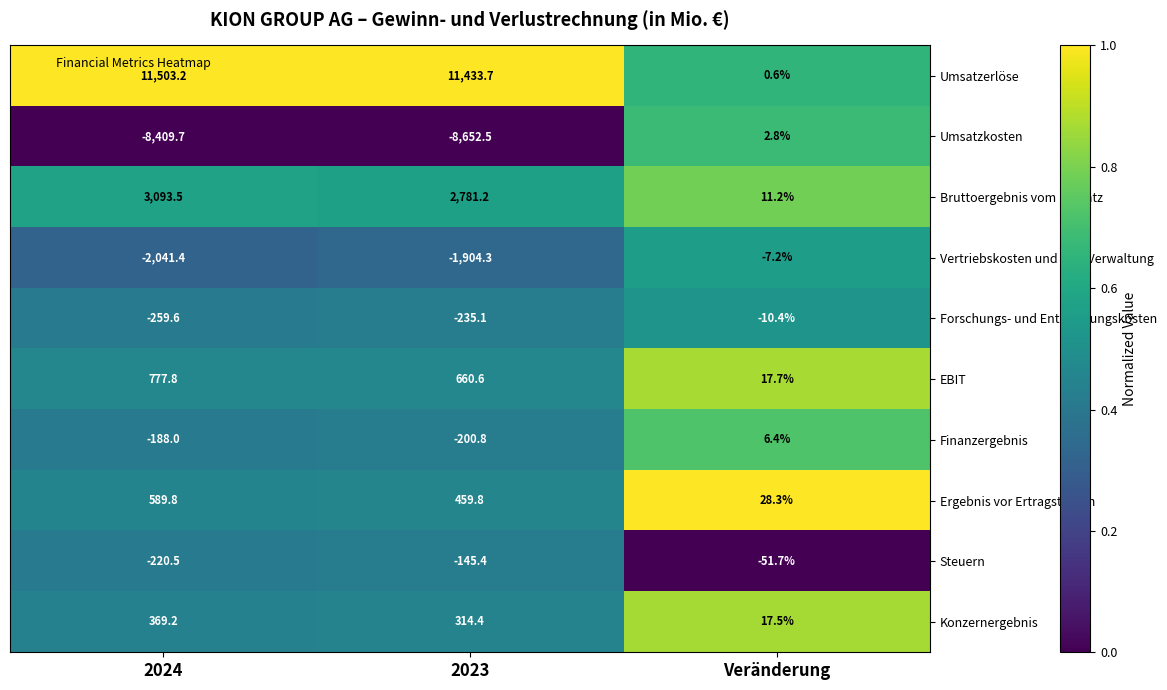

What is the maximum value shown in the chart?

11503.2